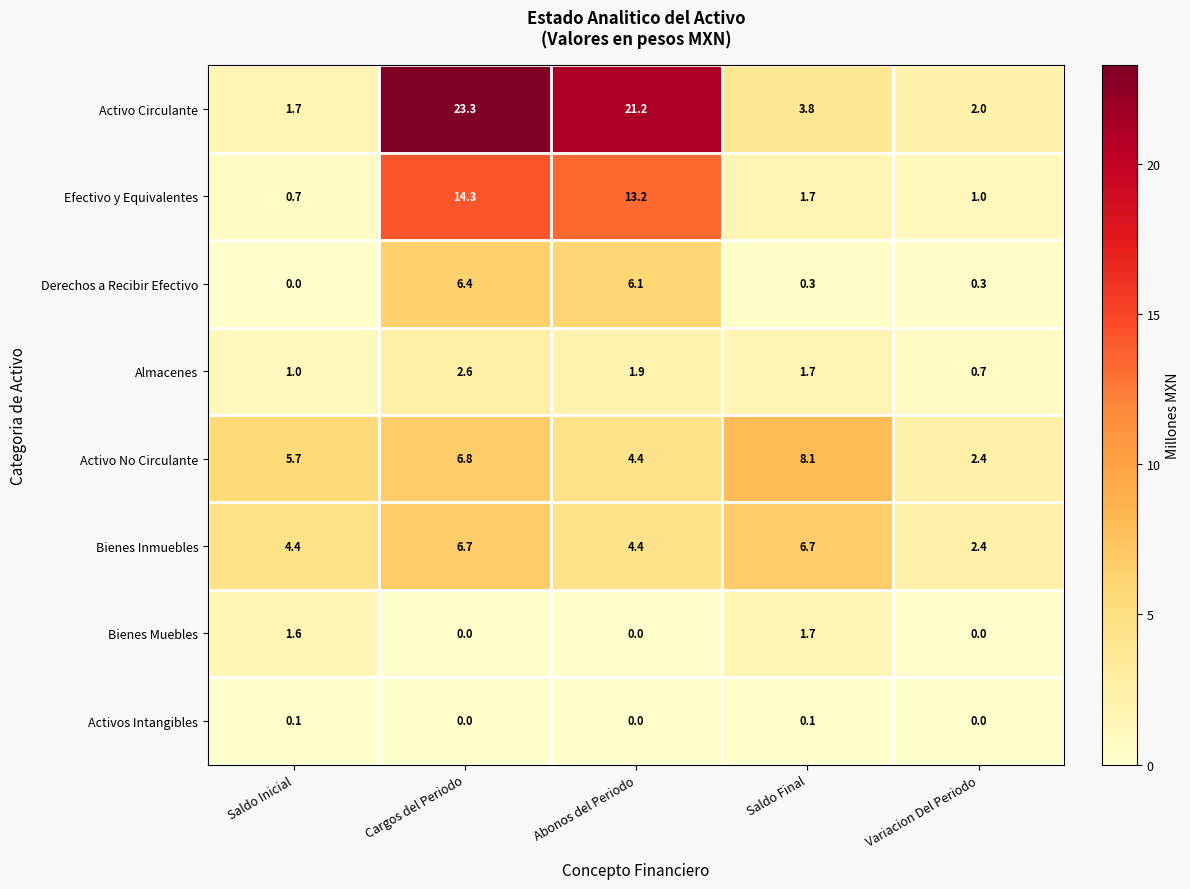

What is the difference between the second highest and minimum values in the Efectivo y Equivalentes series?

12.5